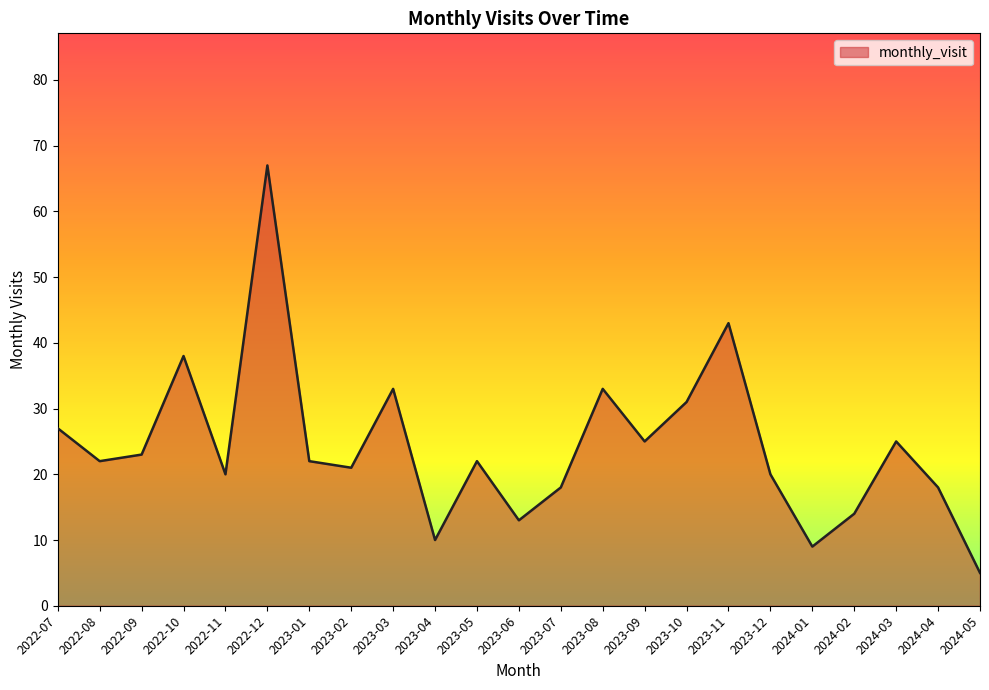

What is the sum of all values?

559